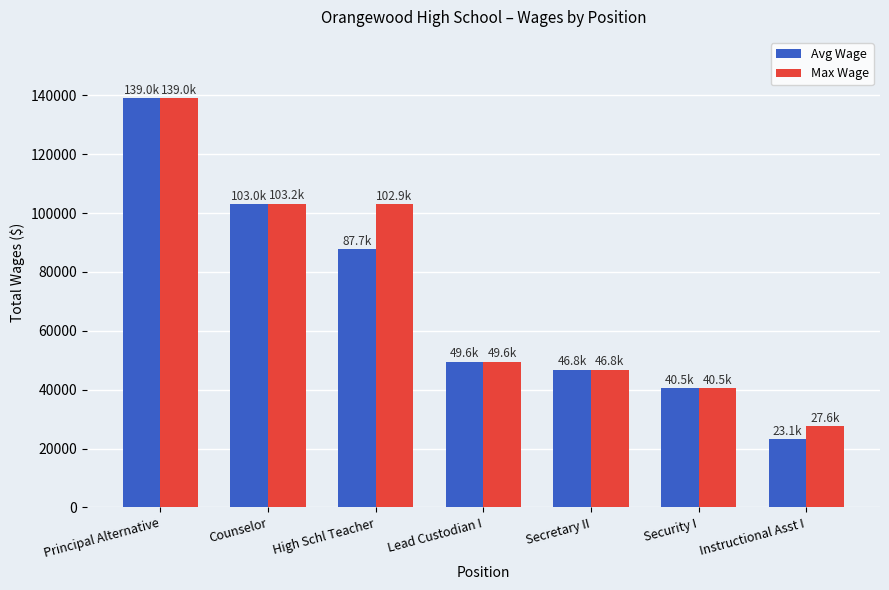

What is the difference between the Max Wage values at Principal Alternative and Secretary II?

92194